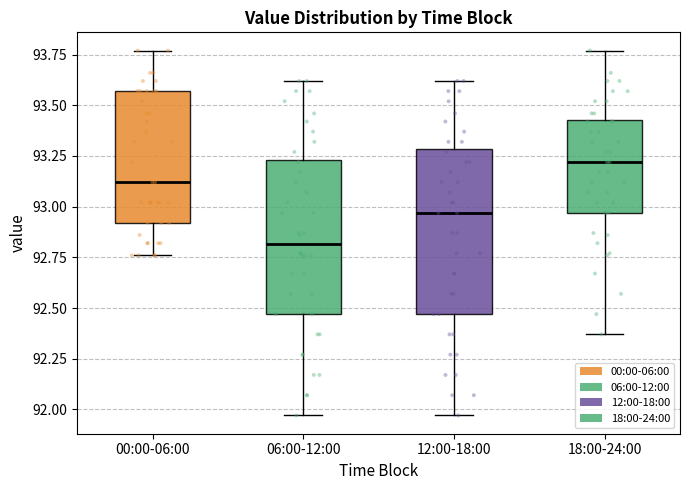

Reading left to right, read every box against the y-axis: the position of its median line, the range the box covers, and the ends of its whiskers. The values are not printed on the chart, so give them approximately, as read against the axis.

00:00-06:00: median 93.10, box 92.90 to 93.55, whiskers 92.75 to 93.75
06:00-12:00: median 92.80, box 92.45 to 93.25, whiskers 91.95 to 93.60
12:00-18:00: median 92.95, box 92.45 to 93.30, whiskers 91.95 to 93.60
18:00-24:00: median 93.20, box 92.95 to 93.45, whiskers 92.35 to 93.75